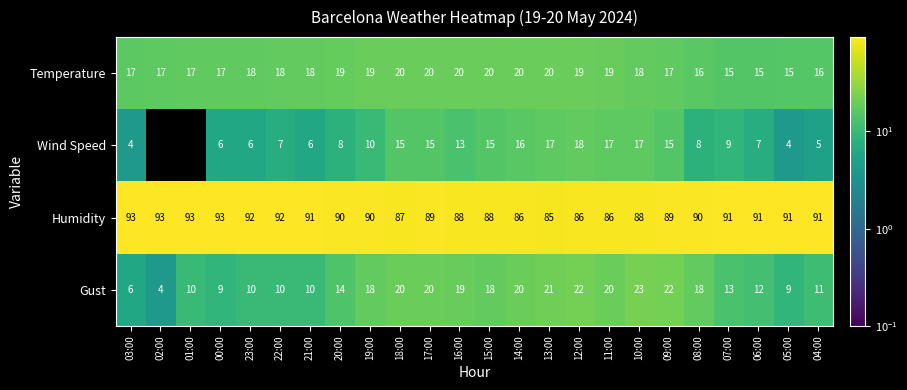

What is the highest value of the Gust series?

23